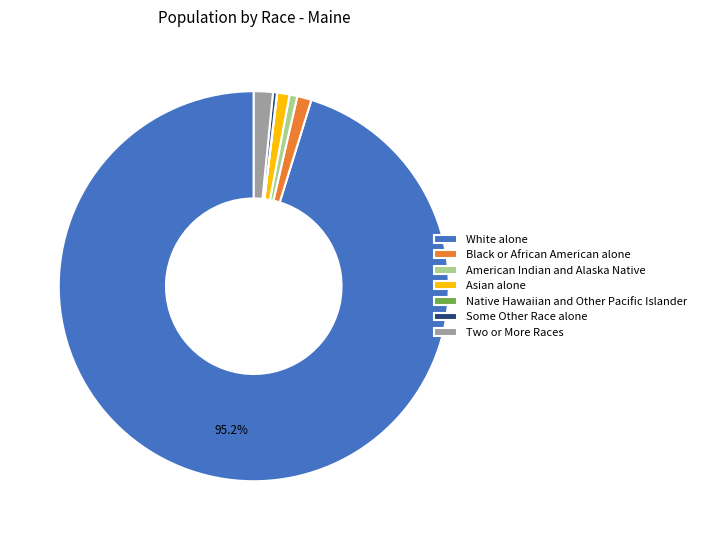

Which slice is the largest?

White alone